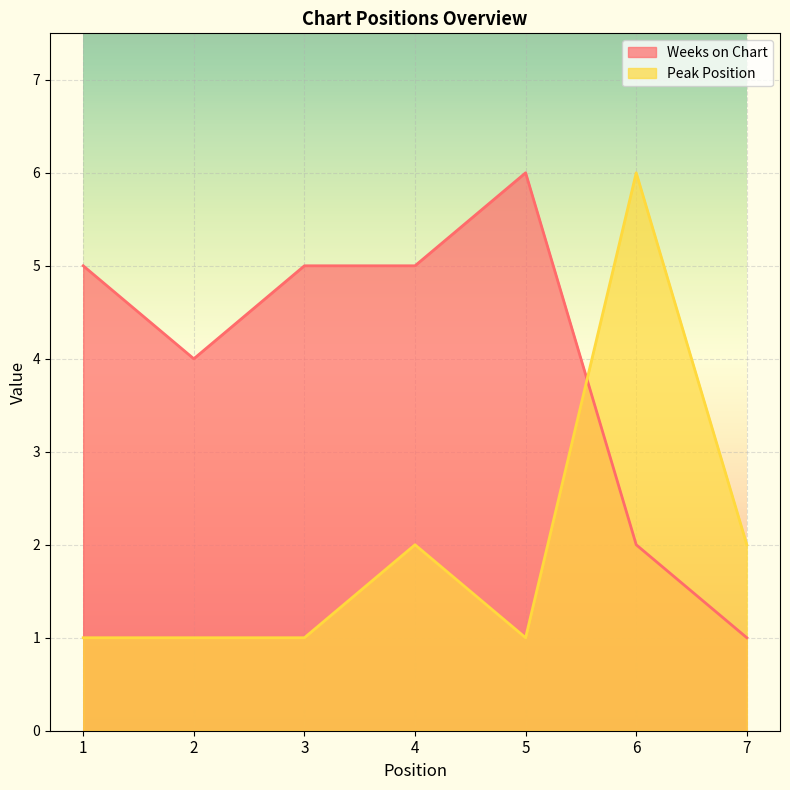

What are all the series names shown in the legend?

Weeks on Chart, Peak Position